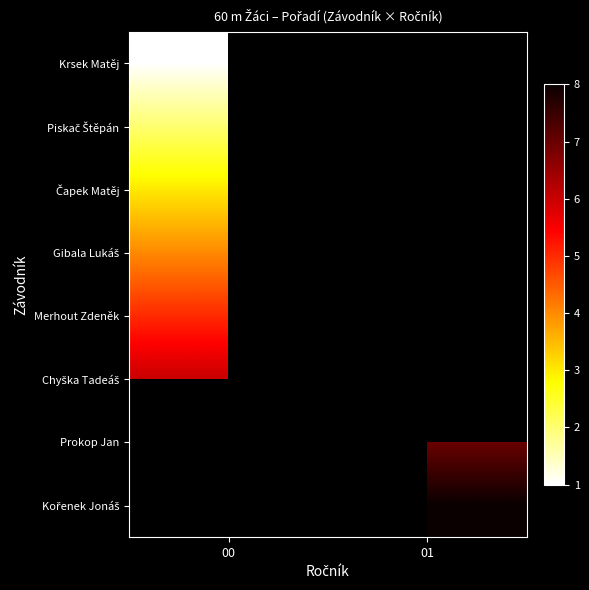

What is the greatest value displayed?

8.0